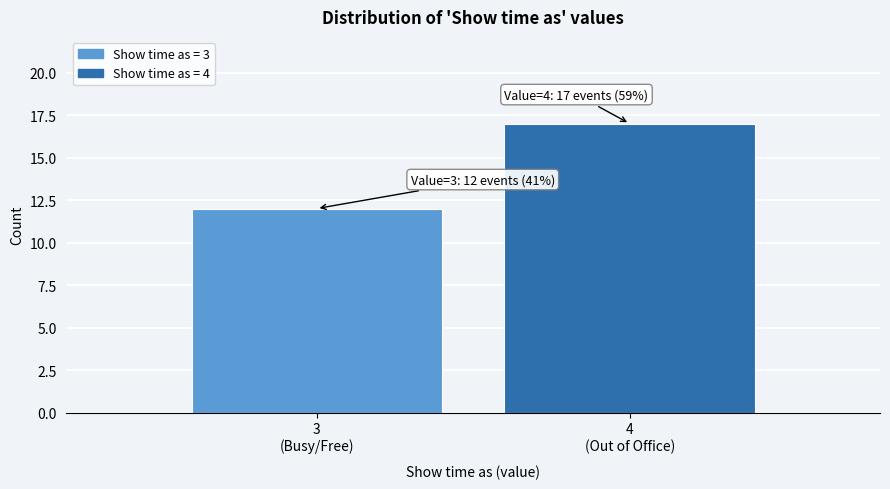

Reading right to left, extract all data points from this chart.

17	12